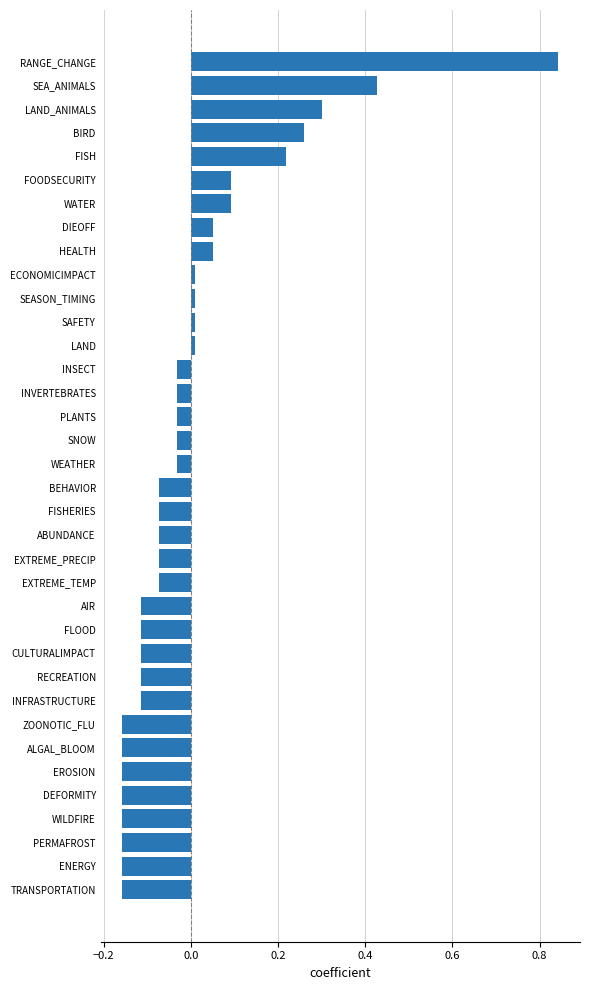

How many negative values are there?

23